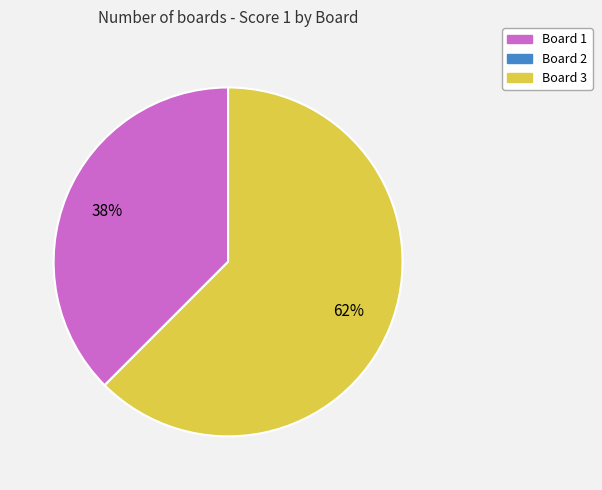

The Board 1 slice represents 52% of the pie. True or false?

False